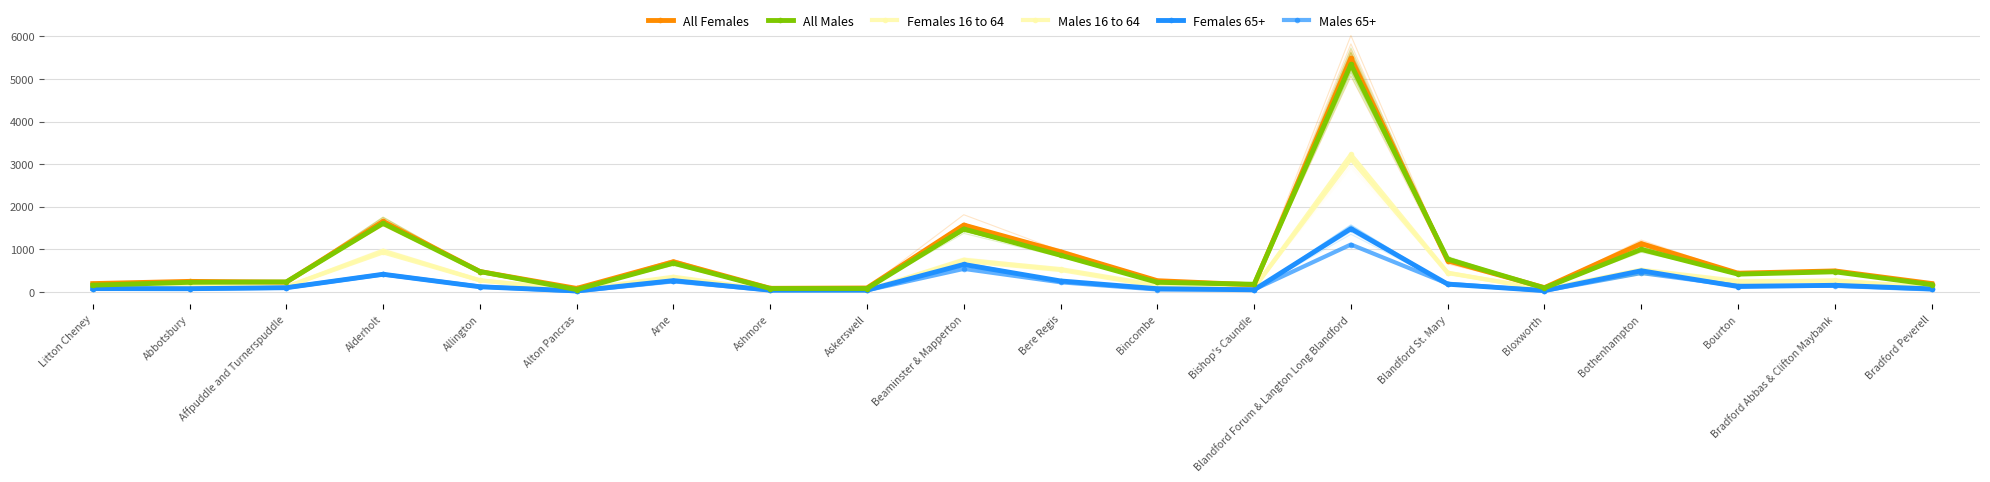

How many interior local valleys does the Females 16 to 64 series have?

5